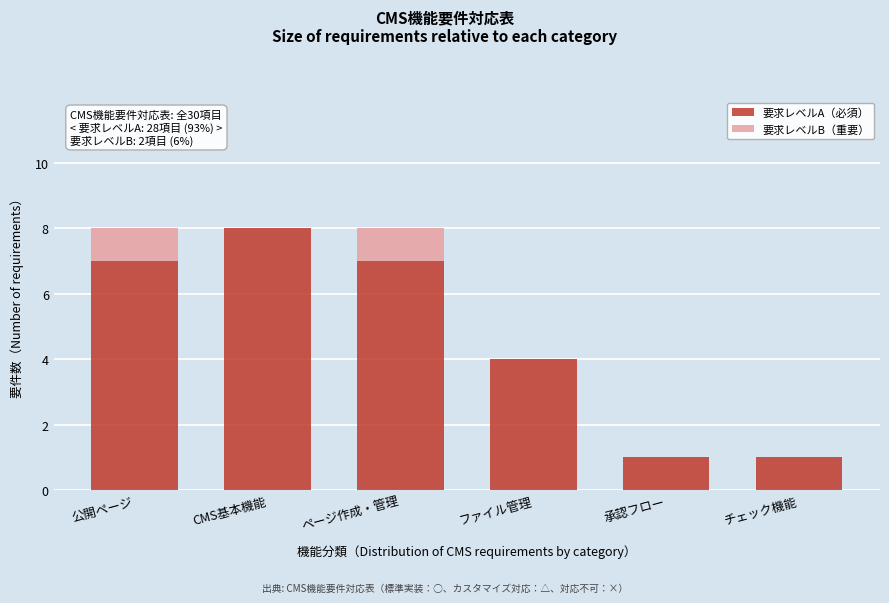

Reading right to left, transcribe the values for 要求レベルA（必須）.

チェック機能=1	承認フロー=1	ファイル管理=4	ページ作成・管理=7	CMS基本機能=8	公開ページ=7